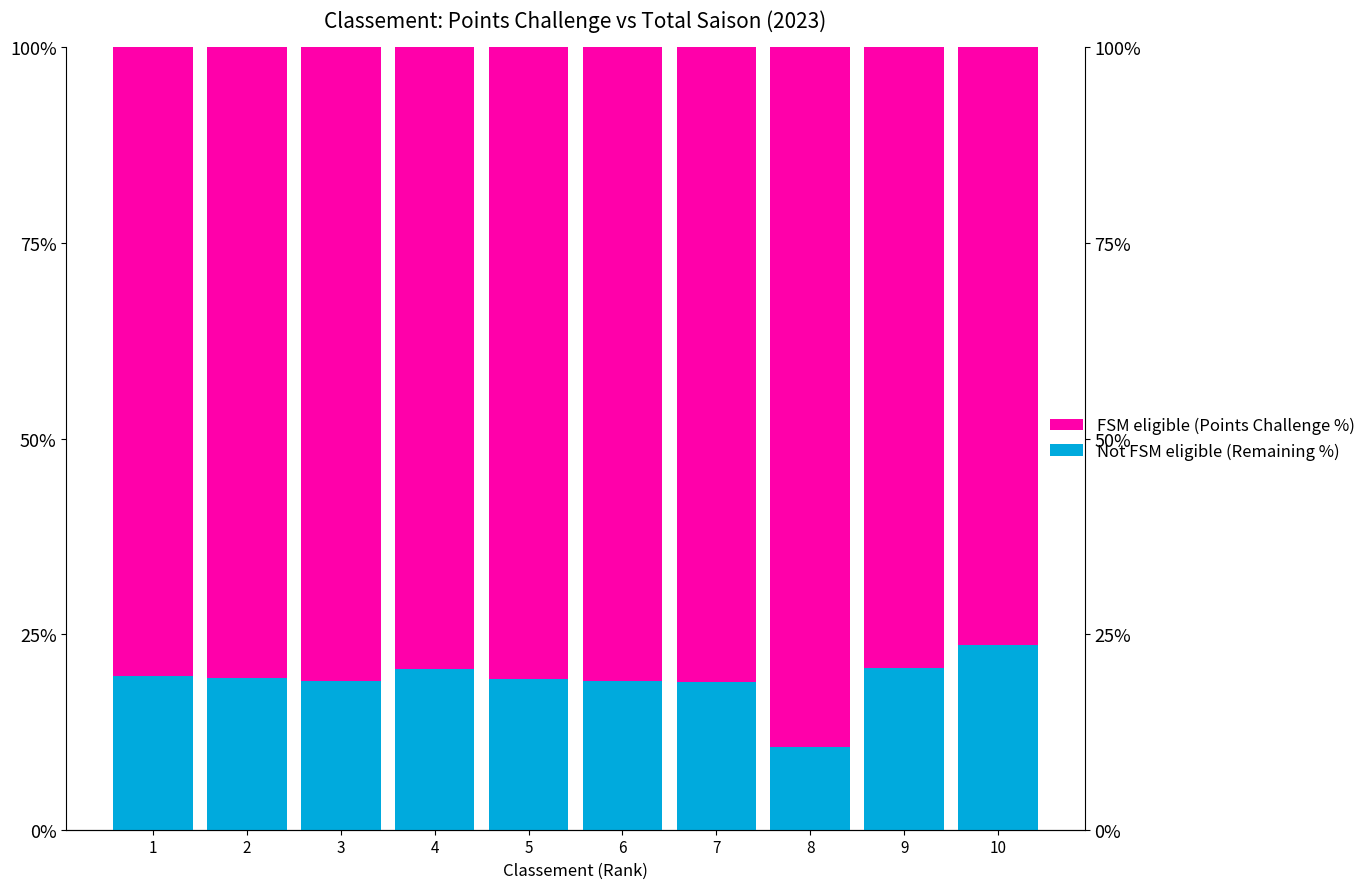

Reading left to right, transcribe all the data shown in this chart.

Not FSM eligible: 1=19.7	2=19.4	3=19.0	4=20.6	5=19.3	6=19.0	7=18.9	8=10.5	9=20.6	10=23.6
FSM eligible: 1=80.3	2=80.6	3=81.0	4=79.4	5=80.7	6=81.0	7=81.1	8=89.5	9=79.4	10=76.4